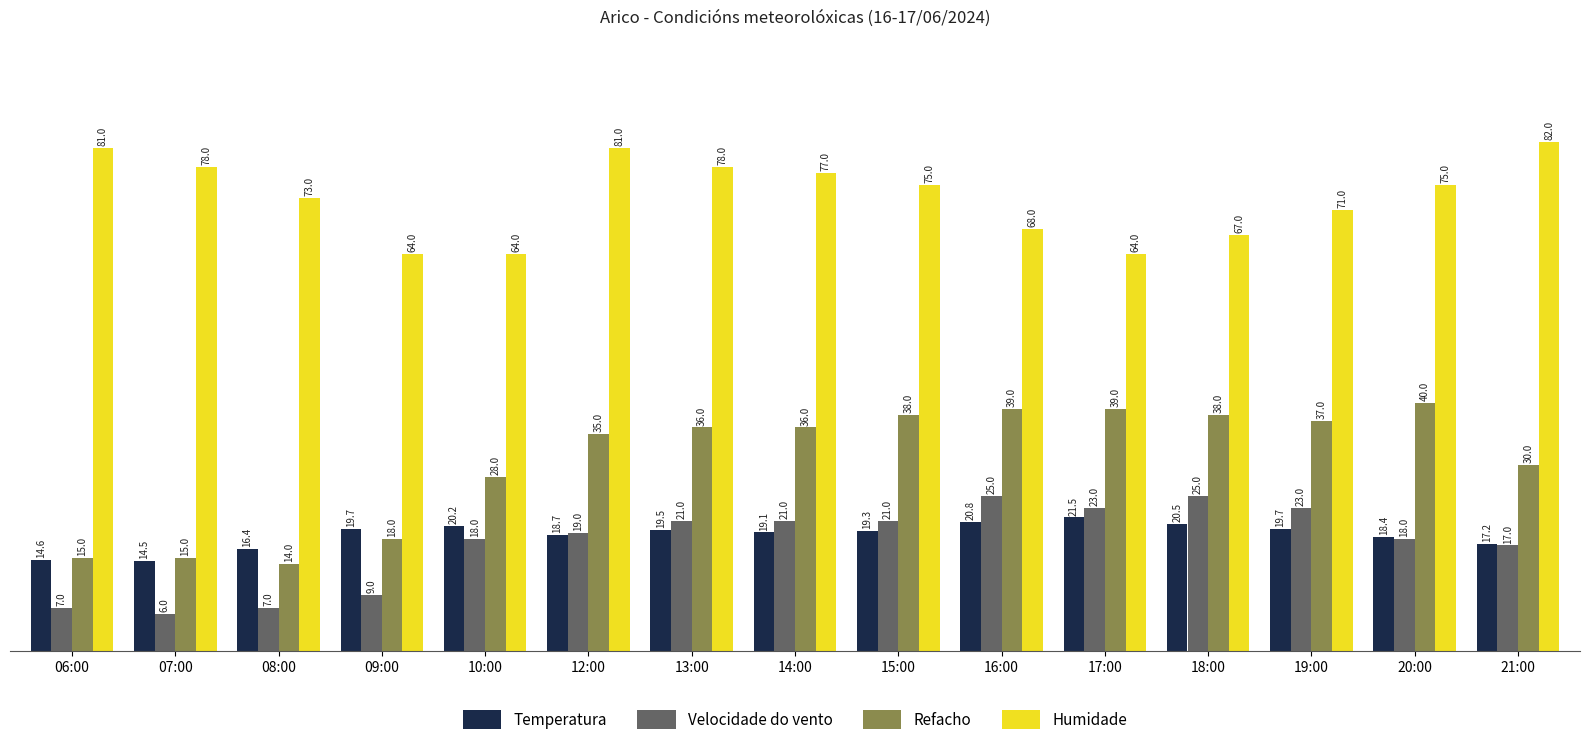

What is the difference between the Velocidade do vento values at 18:00 and 19:00?

2.0